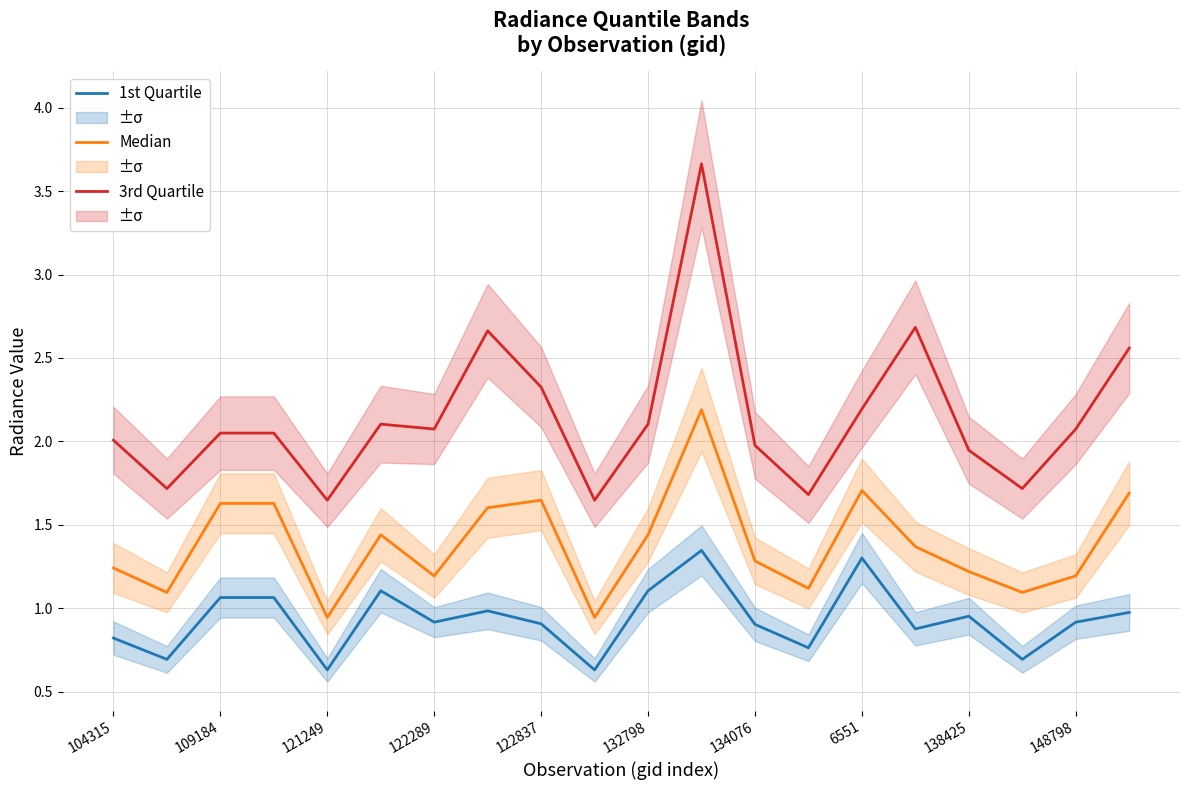

Is this an area chart (filled region under the line)?

No